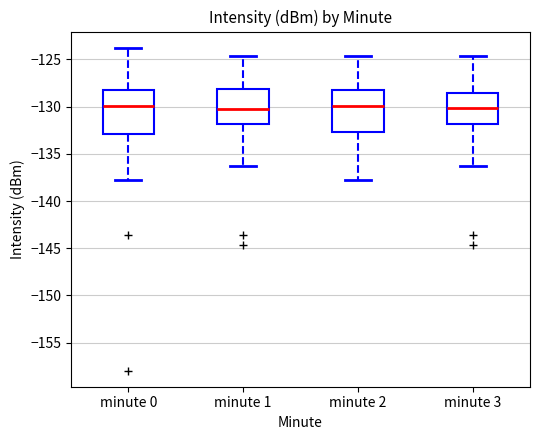

Reading left to right, transcribe this box plot: for each box, give where its median line is, the range the box spans, and where its two whiskers end, as read against the y-axis. The values are not printed on the chart, so give them approximately, as read against the axis.

minute 0: median -130.0, box -133.0 to -128.0, whiskers -138.0 to -124.0
minute 1: median -130.0, box -132.0 to -128.0, whiskers -136.5 to -124.5
minute 2: median -130.0, box -132.5 to -128.0, whiskers -138.0 to -124.5
minute 3: median -130.0, box -132.0 to -128.5, whiskers -136.5 to -124.5